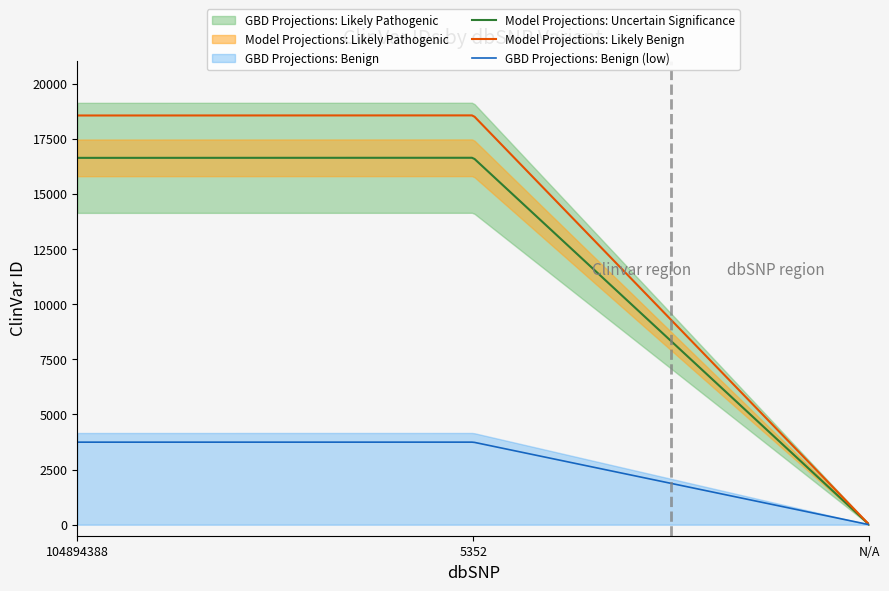

What is the difference between the maximum and minimum values?

16638